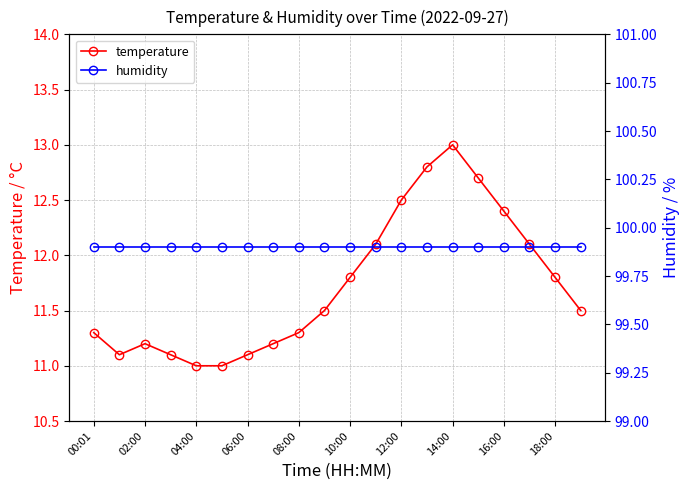

Does the chart have visible grid lines?

Yes